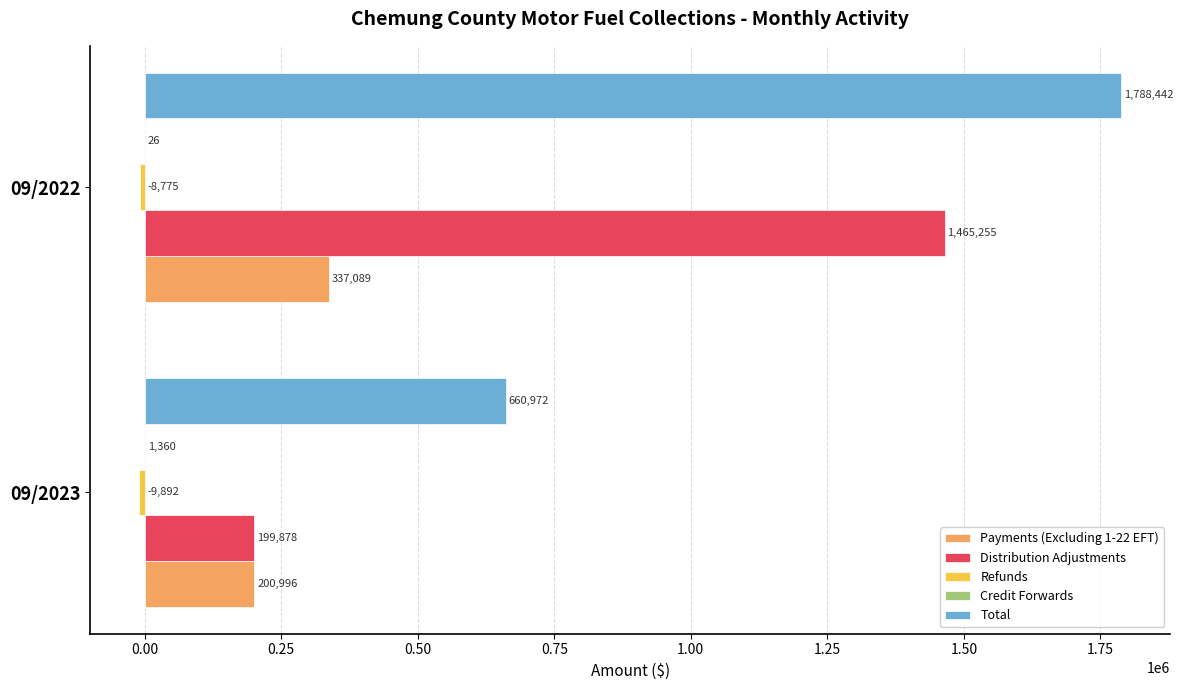

Count the number of categories in the chart.

2